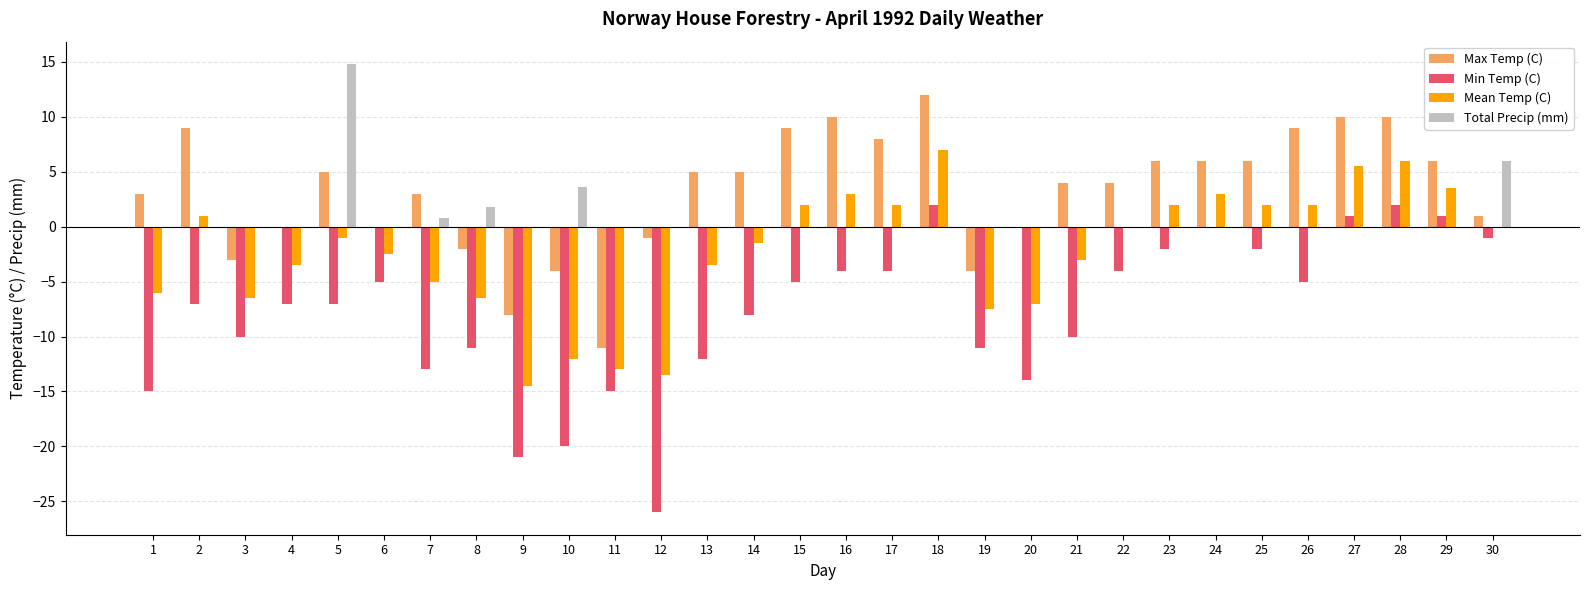

What is the total value across all series at 27?

16.5